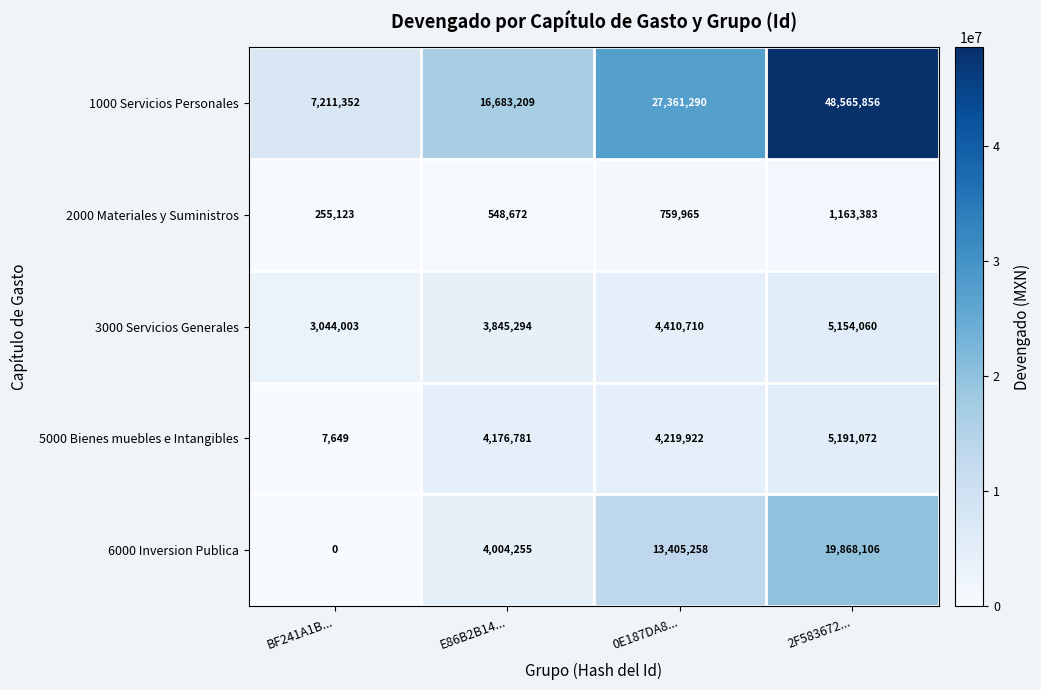

Reading right to left, list all the values displayed in this chart.

1000 Servicios Personales: 2F583672...=48565856	0E187DA8...=27361290	E86B2B14...=16683209	BF241A1B...=7211352
2000 Materiales y Suministros: 2F583672...=1163383	0E187DA8...=759965	E86B2B14...=548672	BF241A1B...=255123
3000 Servicios Generales: 2F583672...=5154060	0E187DA8...=4410710	E86B2B14...=3845294	BF241A1B...=3044003
5000 Bienes muebles e Intangibles: 2F583672...=5191072	0E187DA8...=4219922	E86B2B14...=4176781	BF241A1B...=7649
6000 Inversion Publica: 2F583672...=19868106	0E187DA8...=13405258	E86B2B14...=4004255	BF241A1B...=0